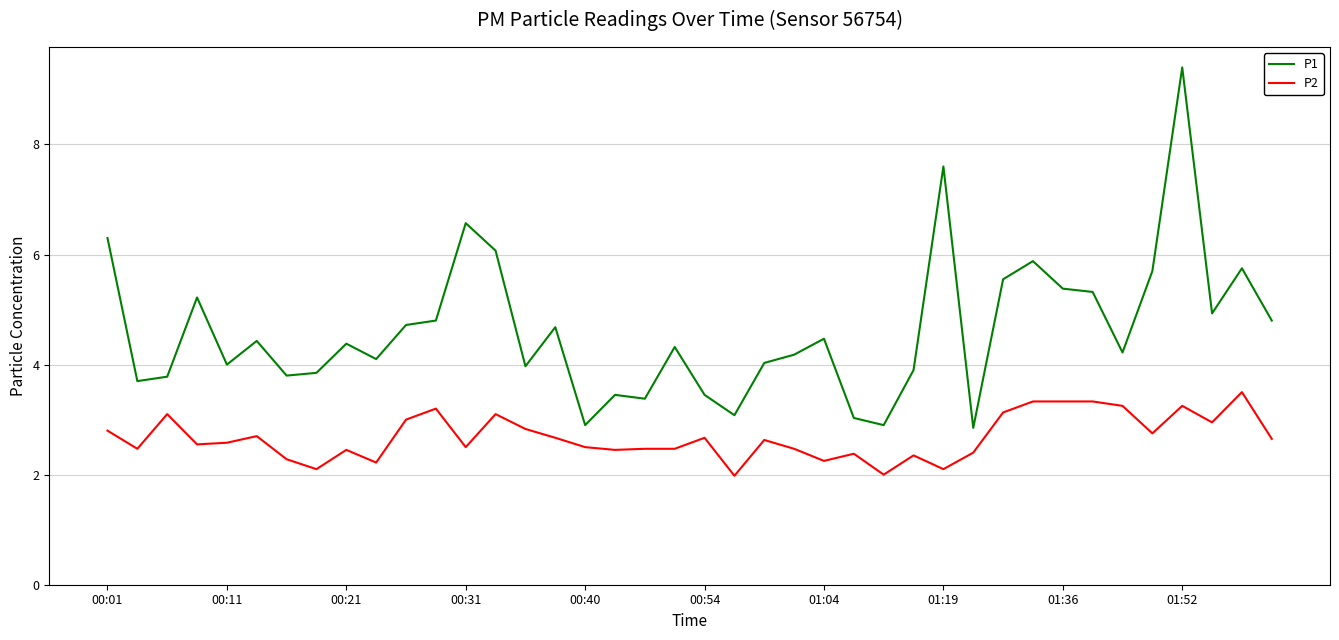

What is the maximum value for P2?

3.5